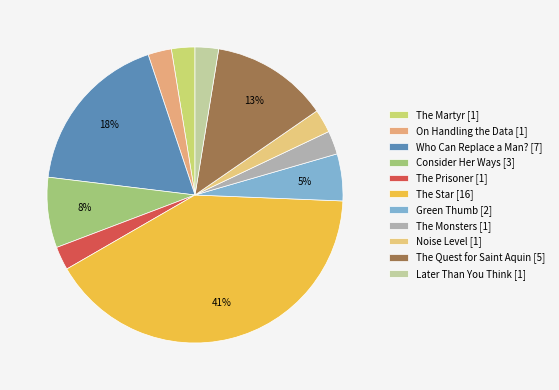

How many slices are in this pie chart?

11